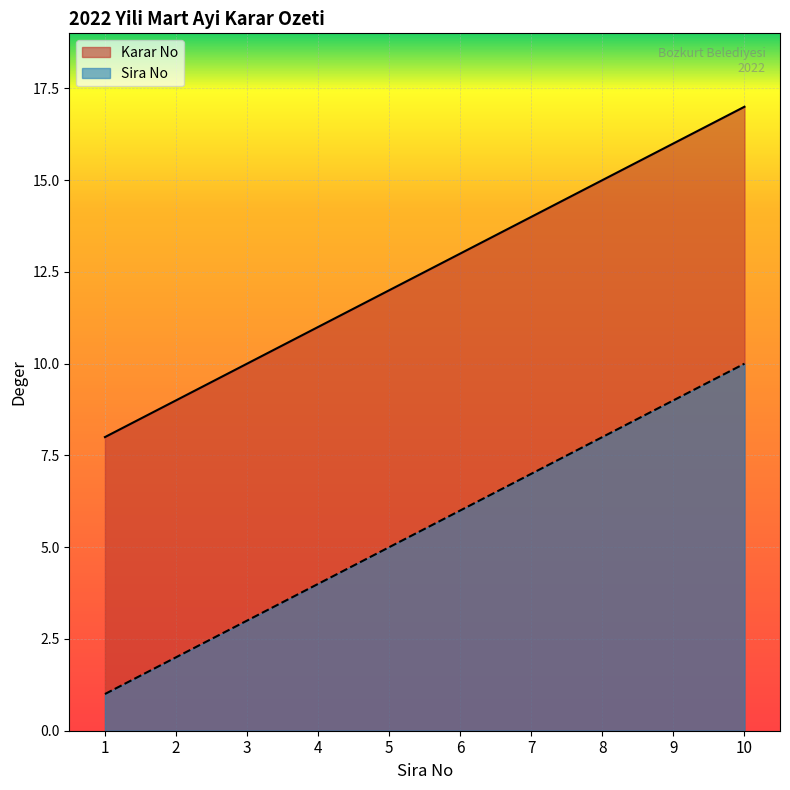

Which label corresponds to the smallest value in the chart?

1